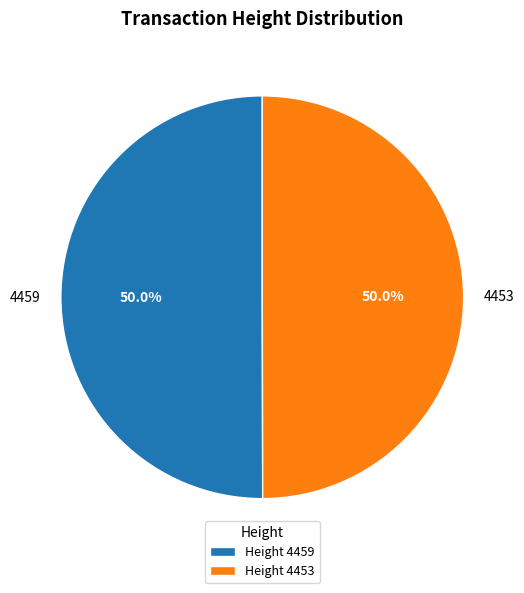

Rank the categories by value from lowest to highest.

4453, 4459